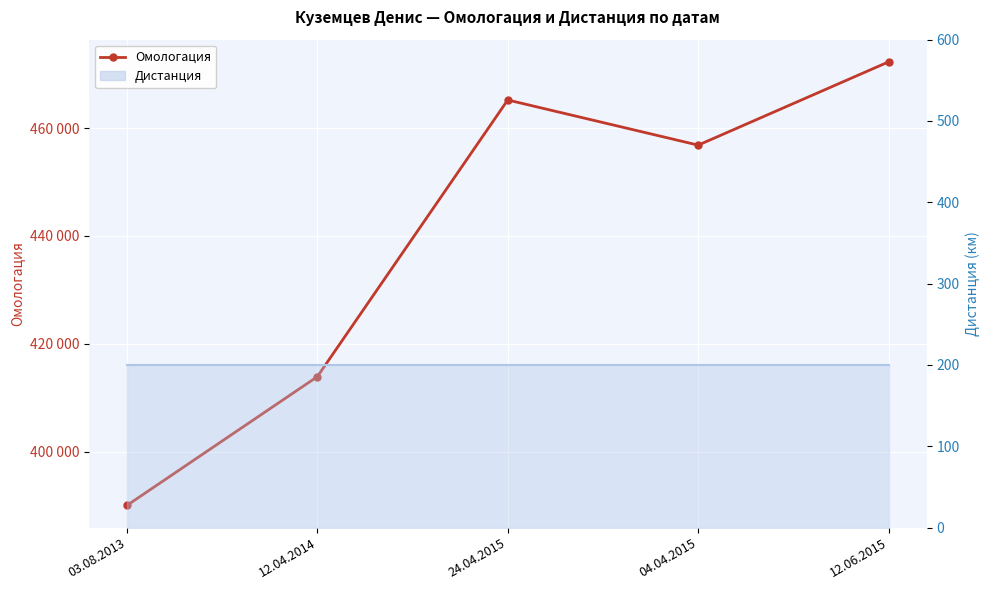

At which label does the data first exceed 456860?

24.04.2015